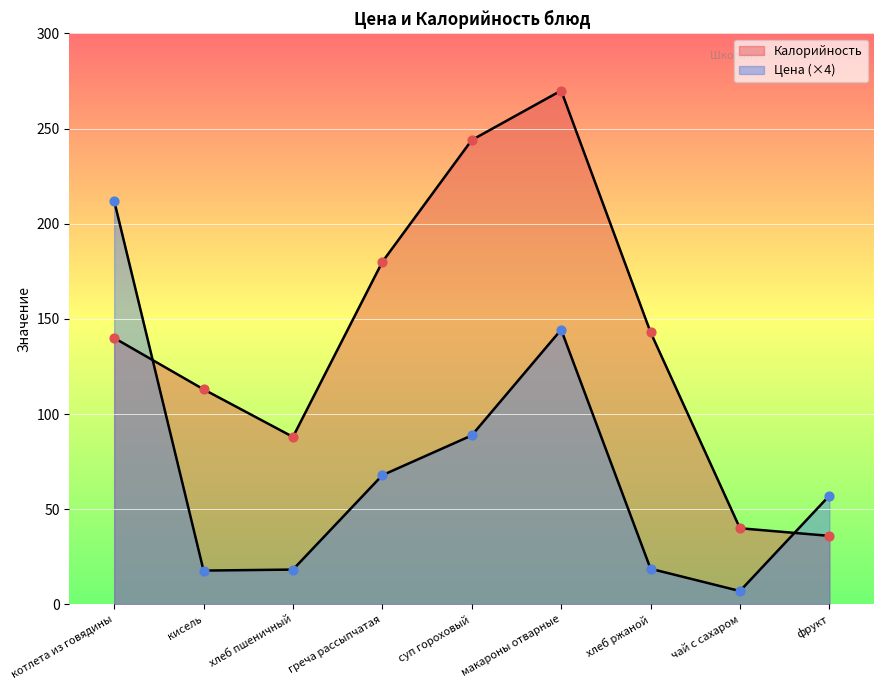

Which series has the largest total across all categories?

Калорийность